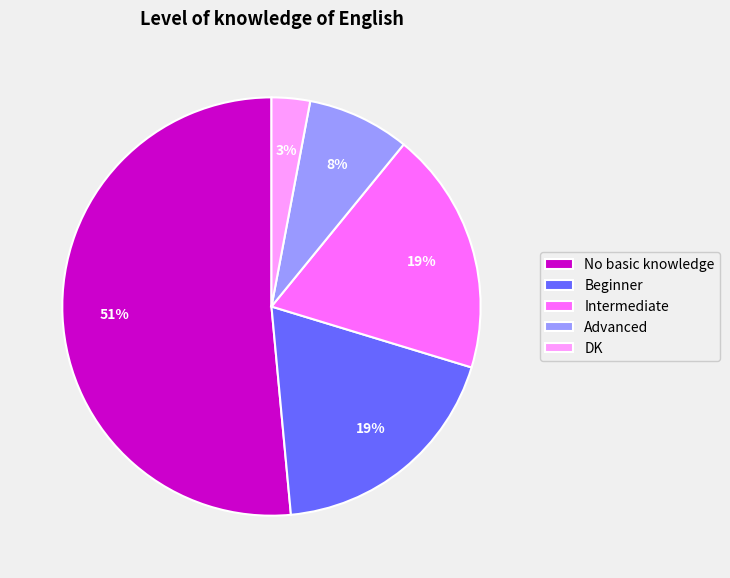

To the nearest percent, what is the difference between the Intermediate and DK slice percentages?

16%